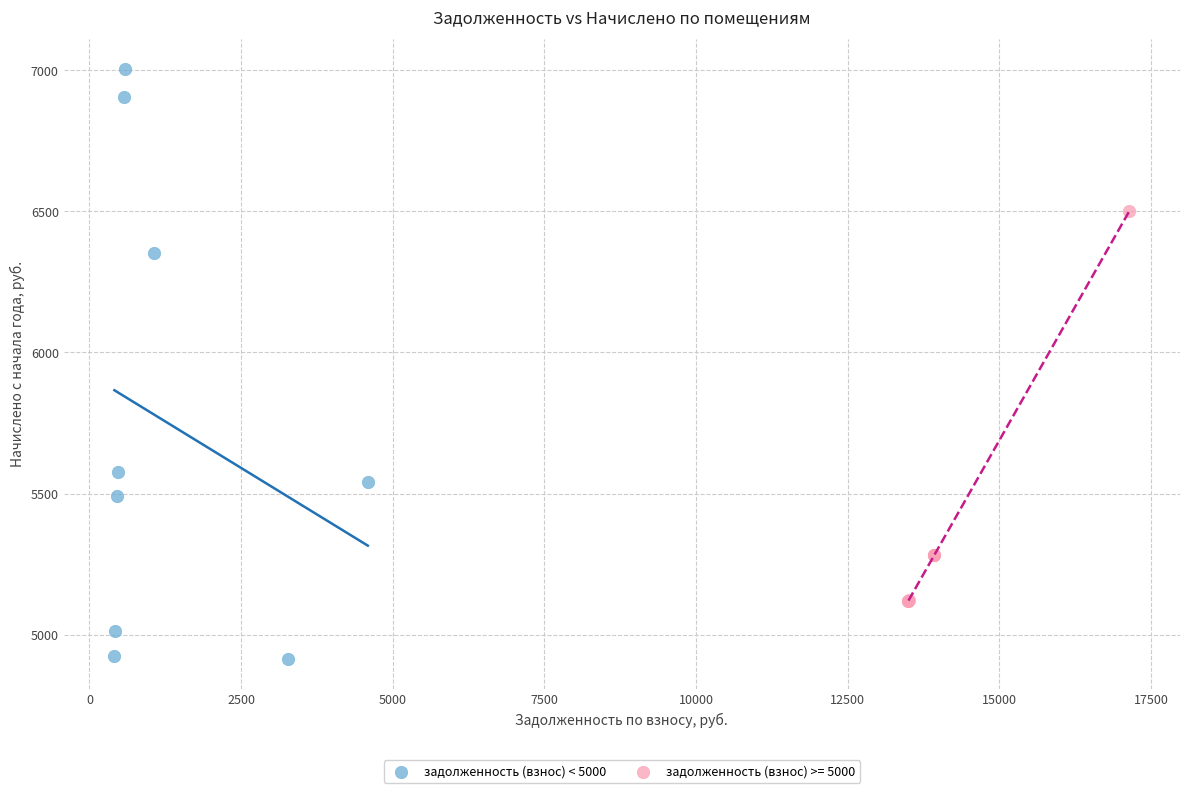

Which series contains the lowest Y value?

задолженность (взнос) < 5000